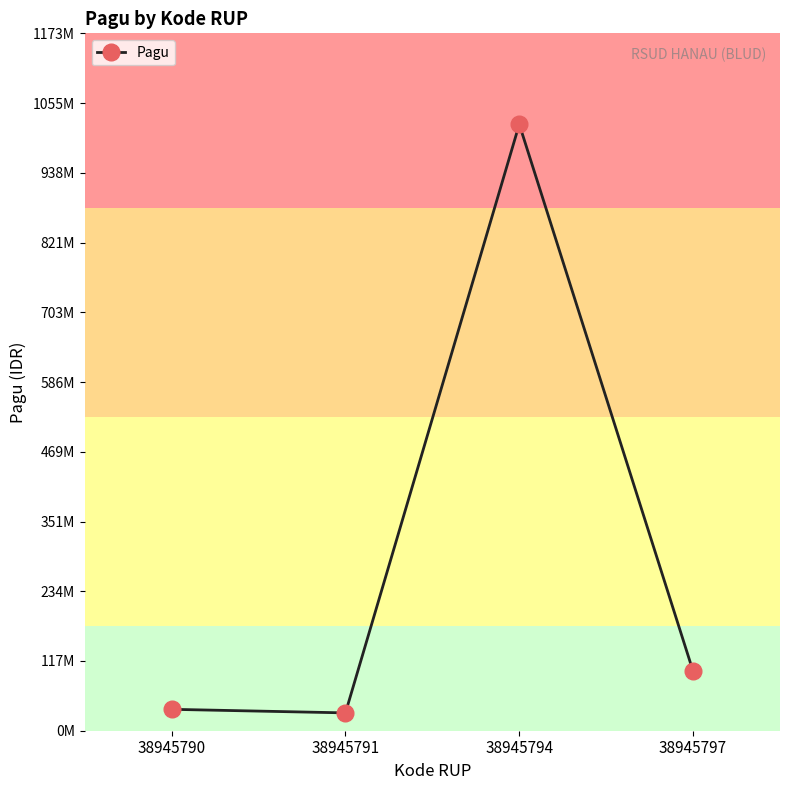

Which category has the highest value across all series?

38945794